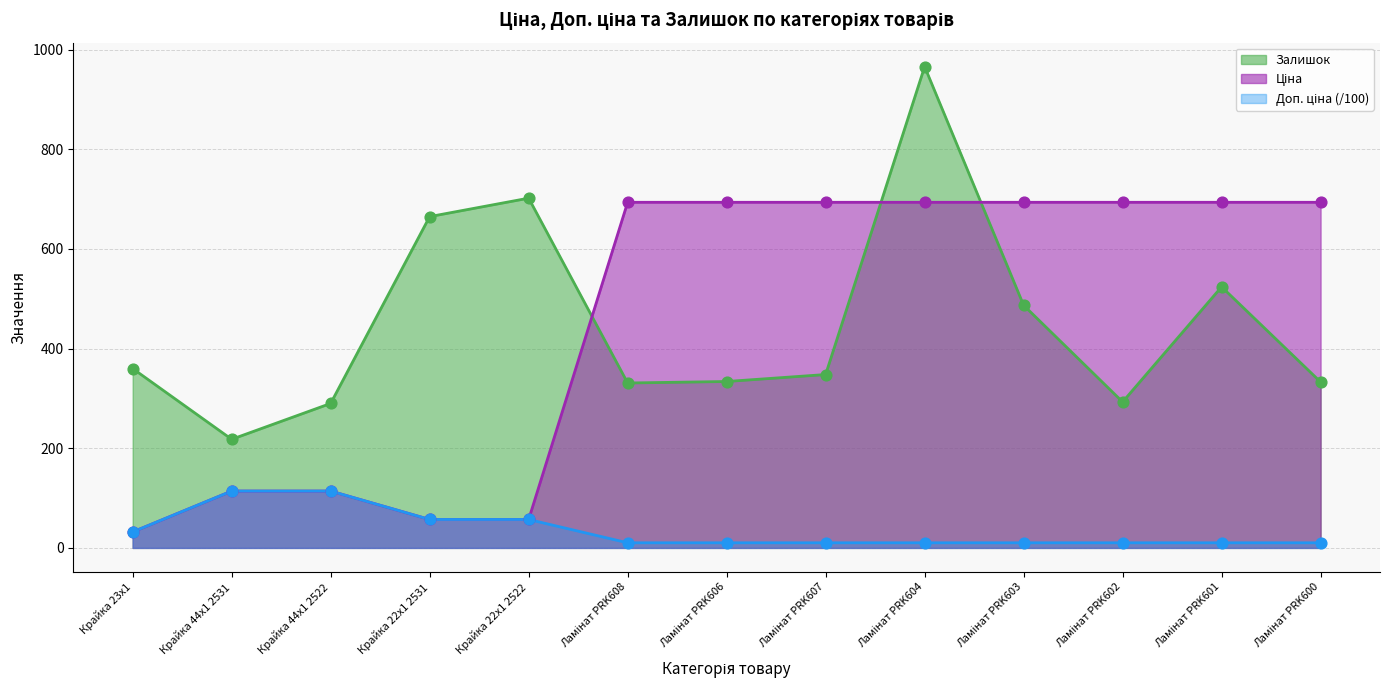

What is the total value across all series at Ламінат PRK607?

1052.0